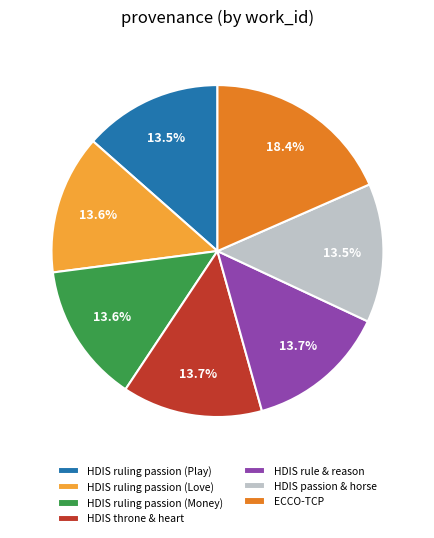

What percentage do HDIS throne & heart and HDIS rule & reason together represent?

27.4%